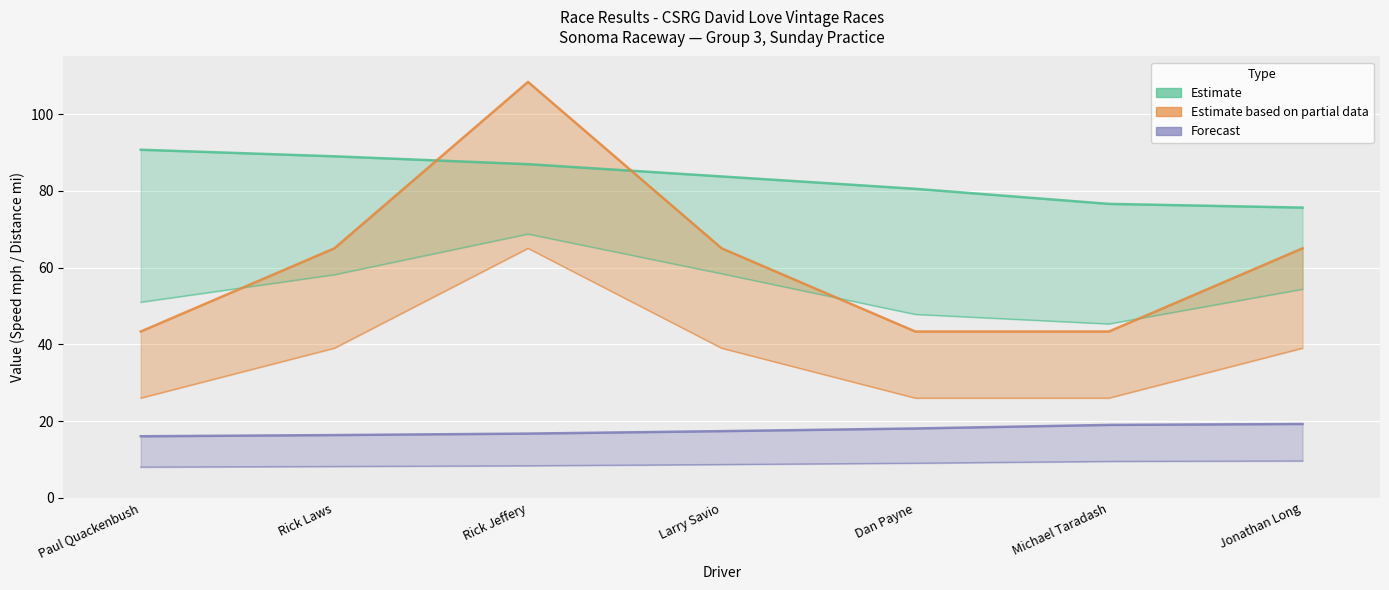

Where does the Average Speed series first go above 54?

Rick Laws